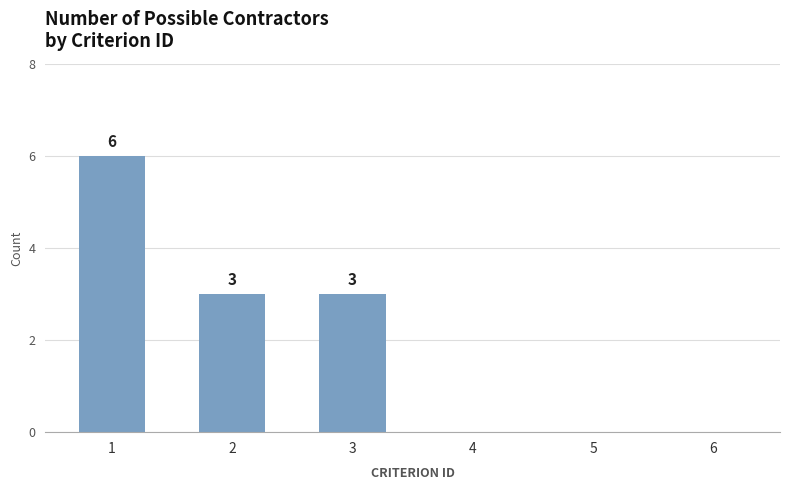

What is the ratio of the value at 2 to the value at 1?

0.5